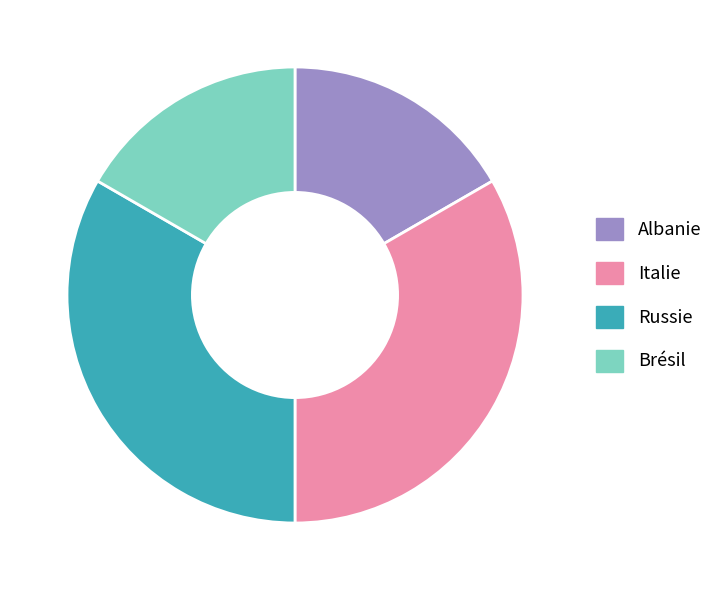

Is it true that Russie is 33% of the pie?

True